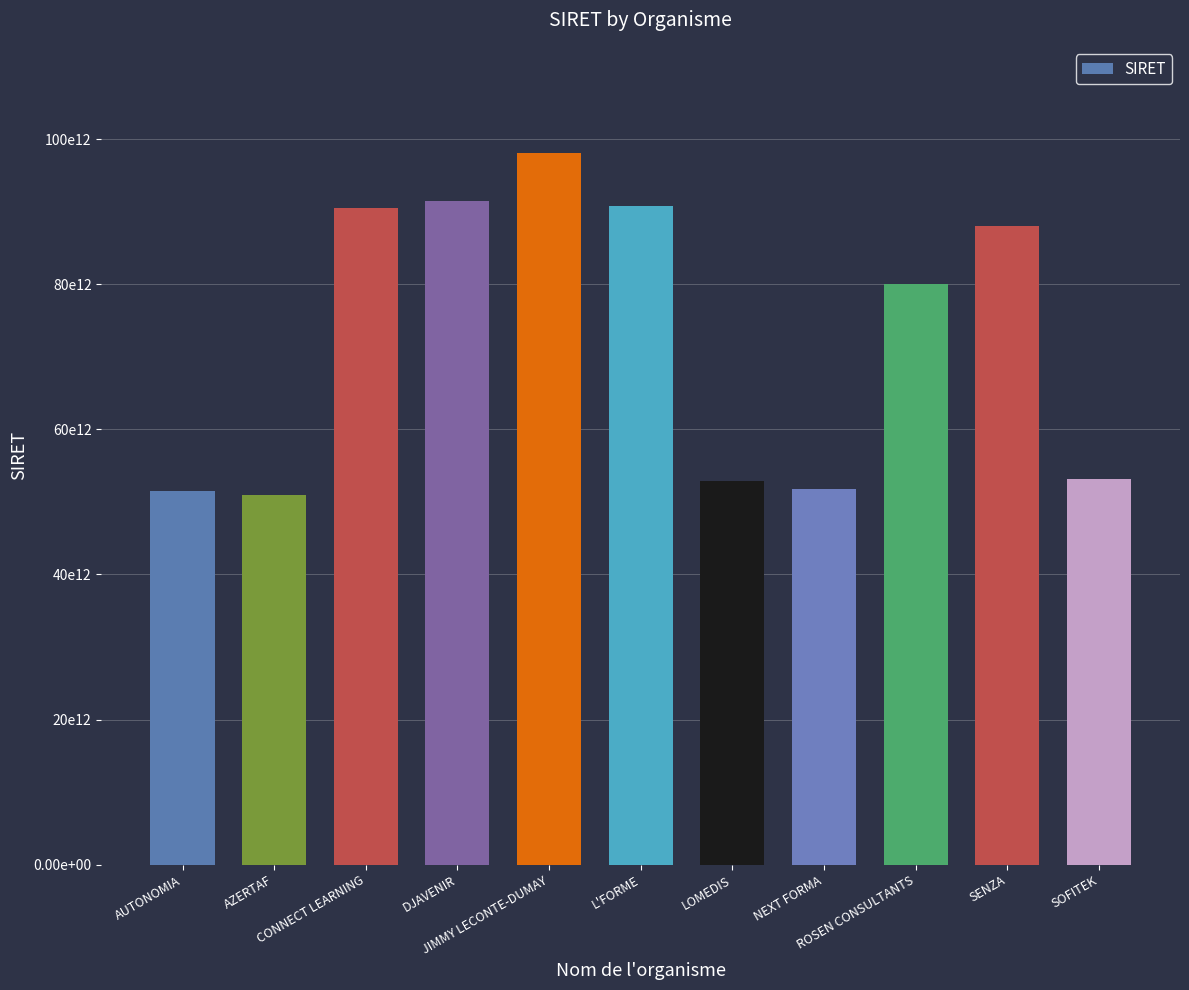

The value at DJAVENIR is 51211963415898. True or false?

False